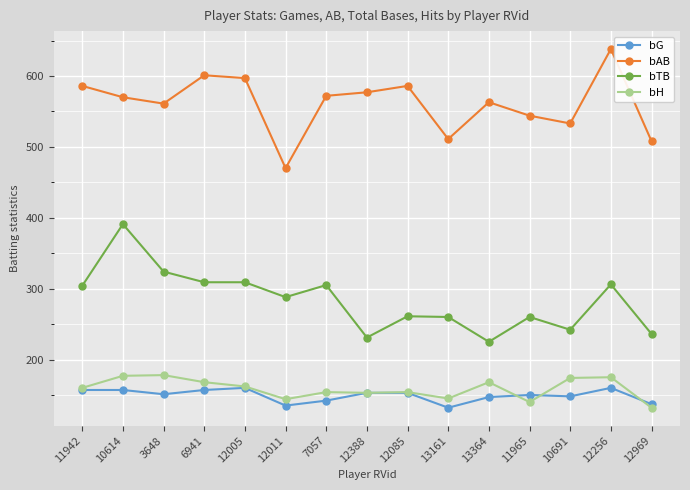

At which label does bAB first exceed 570?

11942